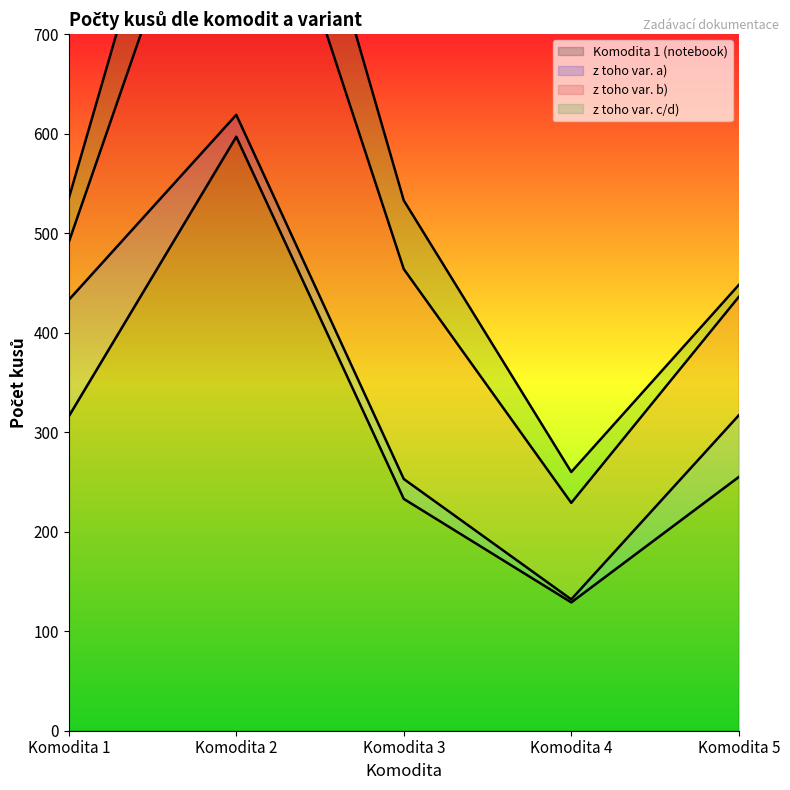

At which category does z toho var. b) reach its first local peak?

Komodita 2